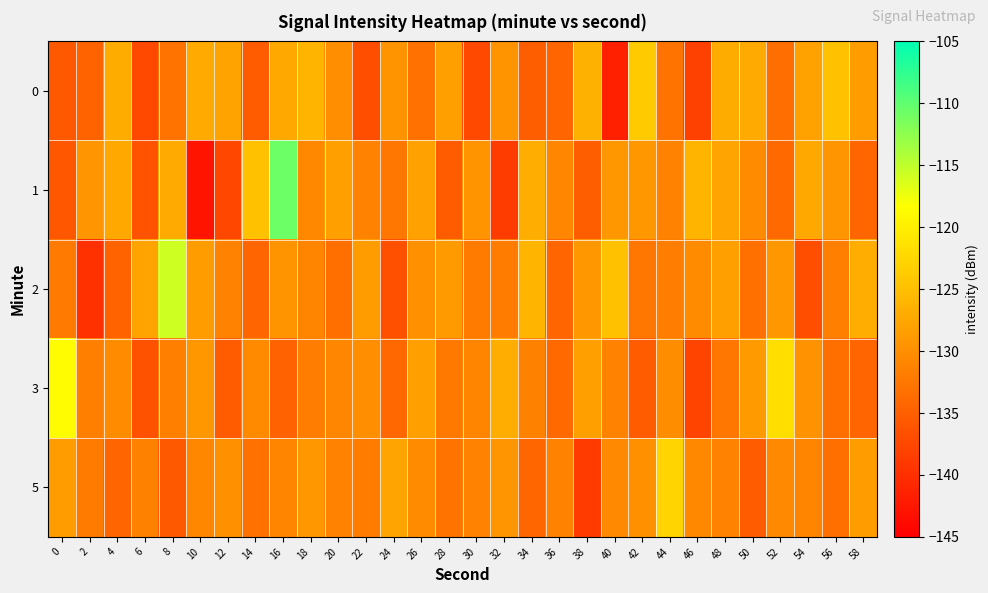

Which series has the largest total across all categories?

1